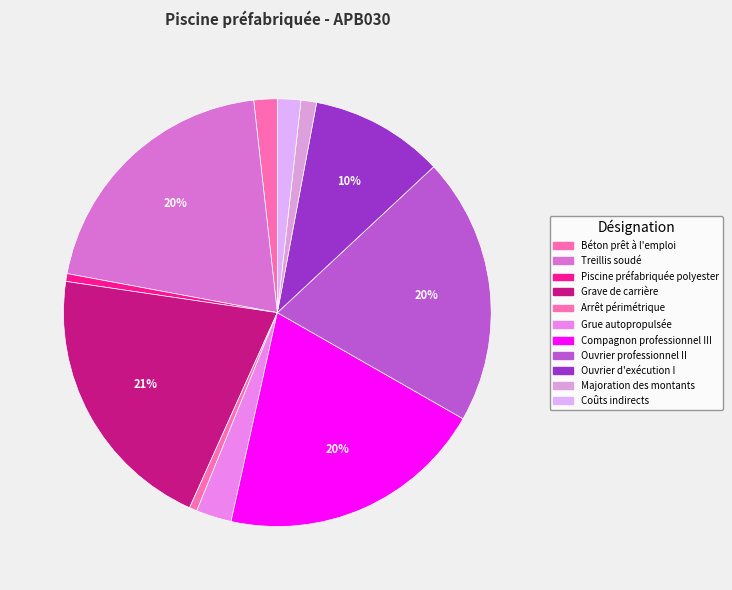

Count the number of slices in the pie.

11